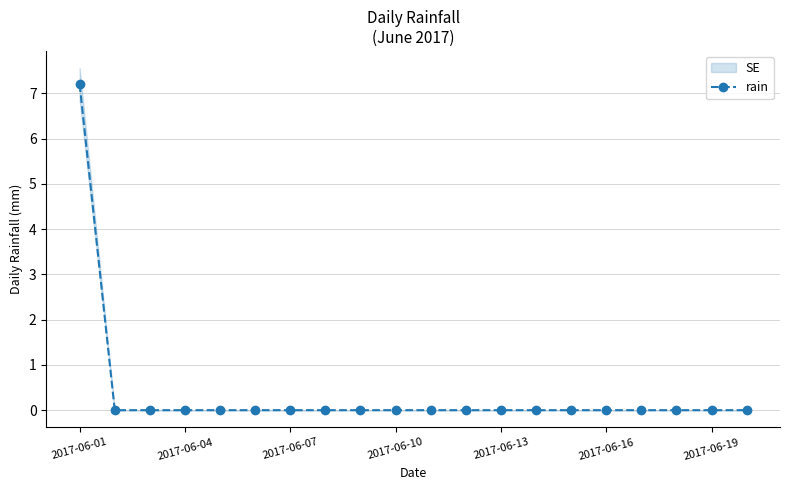

True or false: the data shows 0.0 at 2017-06-07.

True